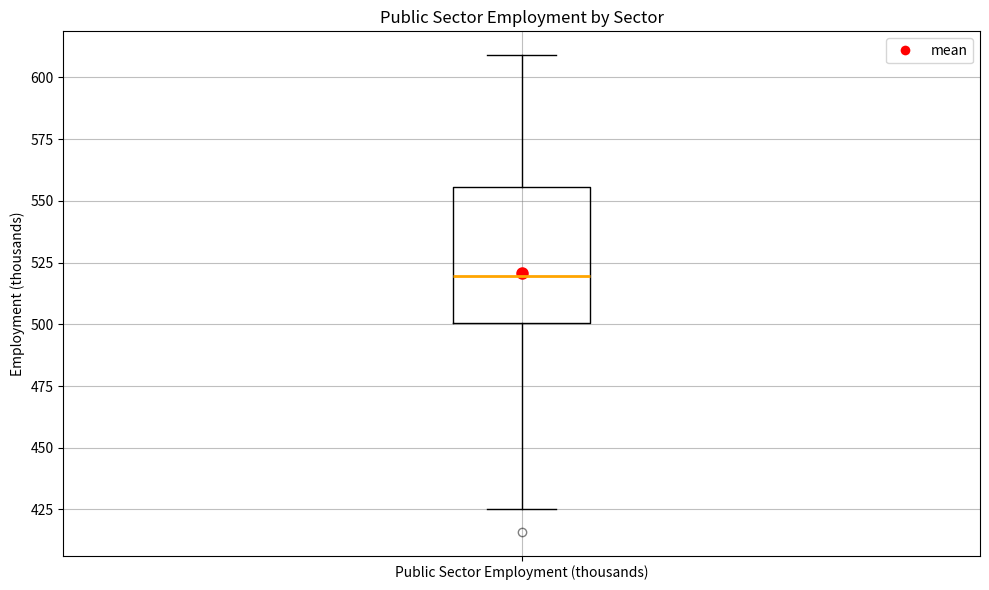

Read this box plot against the y-axis: the position of the median line, the range covered by the box, and the ends of both whiskers. The values are not printed on the chart, so give them approximately, as read against the axis.

median 520, box 500 to 555, whiskers 425 to 610